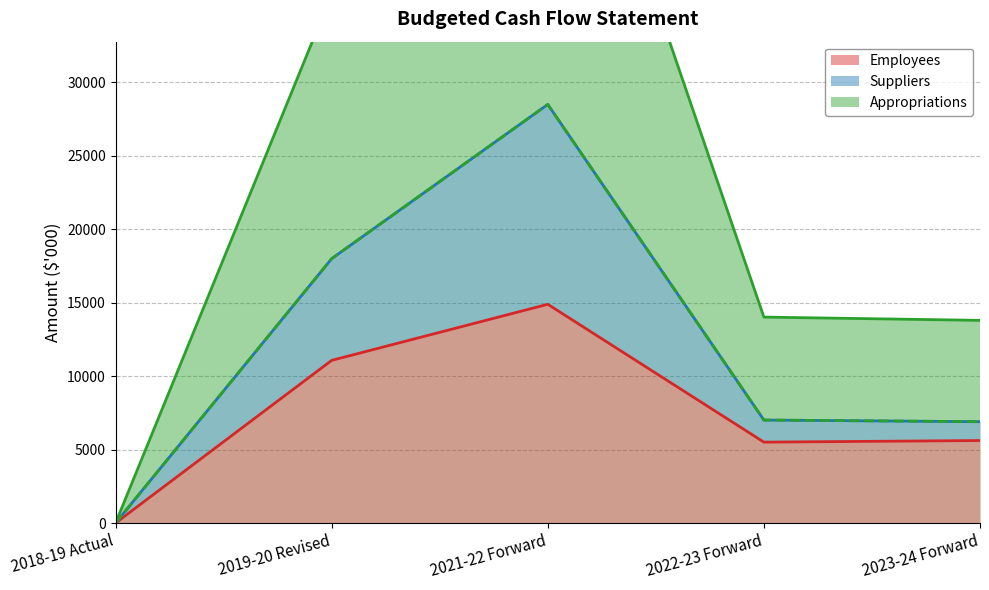

What is the sum of all Employees values?

37069